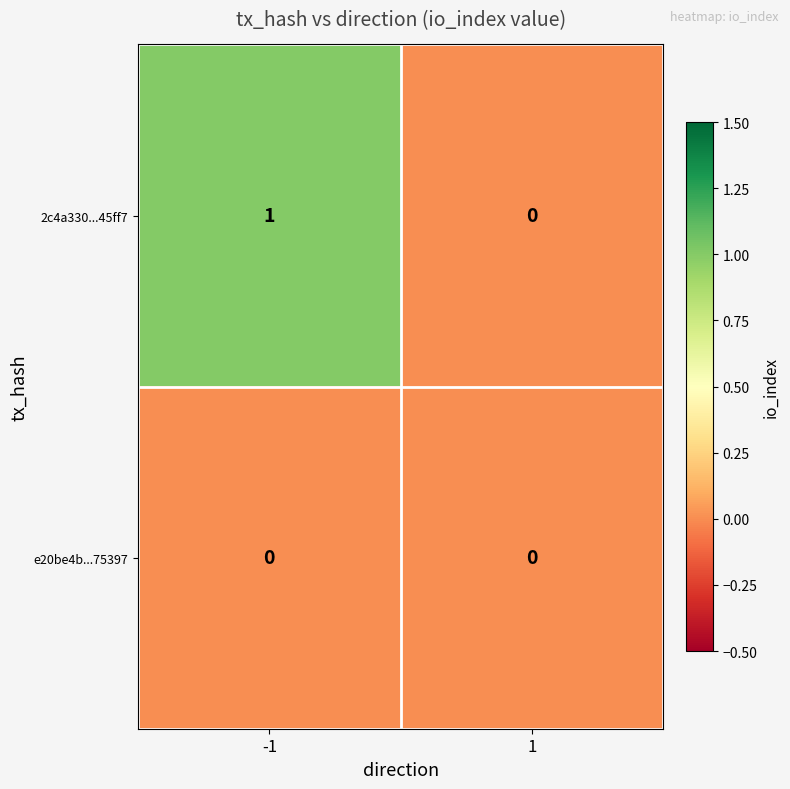

At which category is the sum across all series the highest?

-1